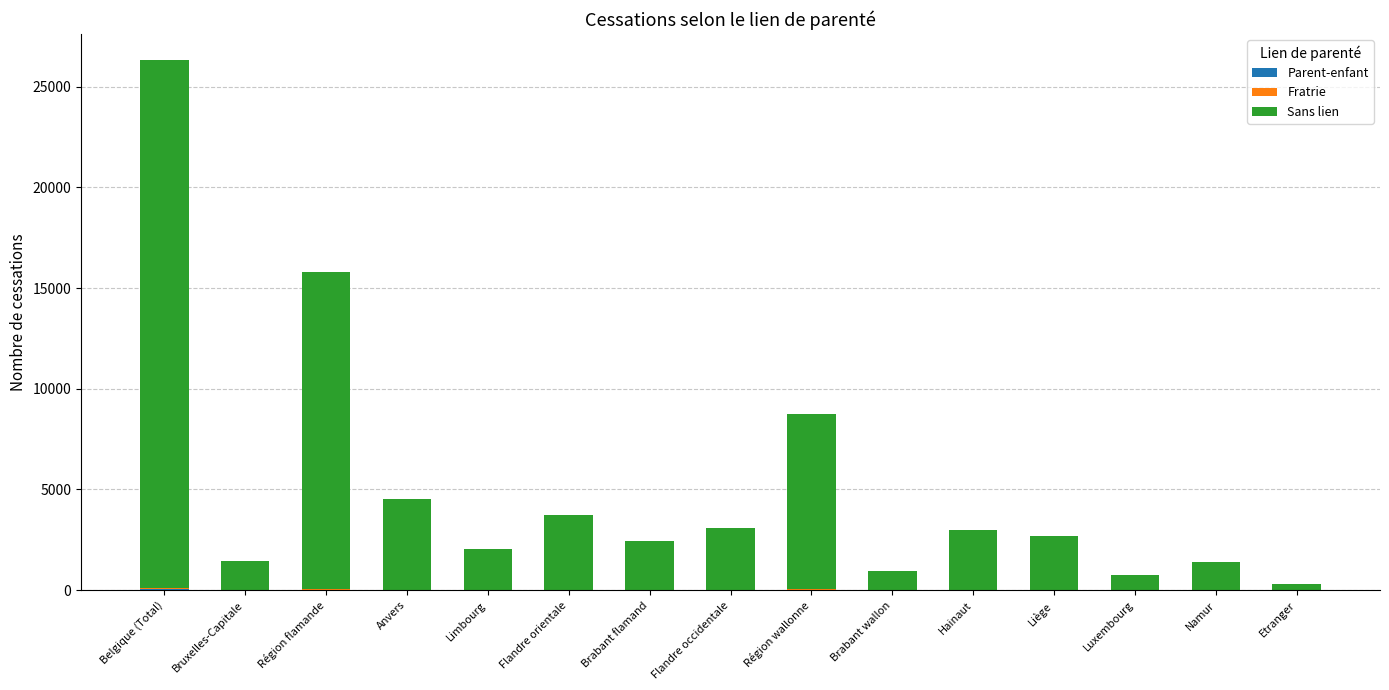

At which category is the sum across all series the highest?

Belgique (Total)